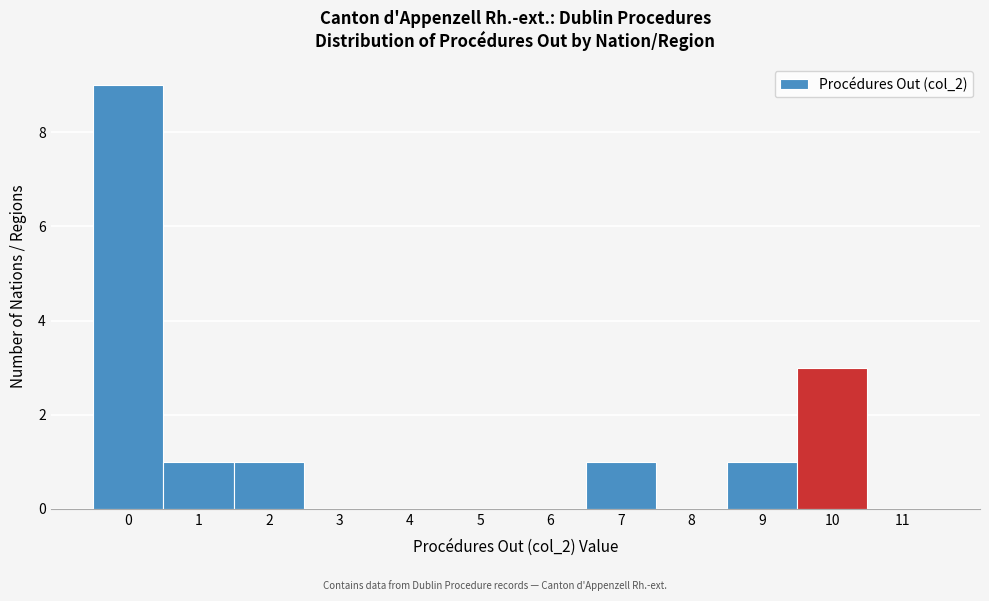

Reading left to right, transcribe this chart: for each bar, give the range it covers on the x-axis and its height. The values are not printed on the chart, so give them approximately, as read against the axis.

-0.5 to 0.5: 9
0.5 to 1.5: 1
1.5 to 2.5: 1
2.5 to 3.5: 0
3.5 to 4.5: 0
4.5 to 5.5: 0
5.5 to 6.5: 0
6.5 to 7.5: 1
7.5 to 8.5: 0
8.5 to 9.5: 1
9.5 to 10.5: 3
10.5 to 11.5: 0